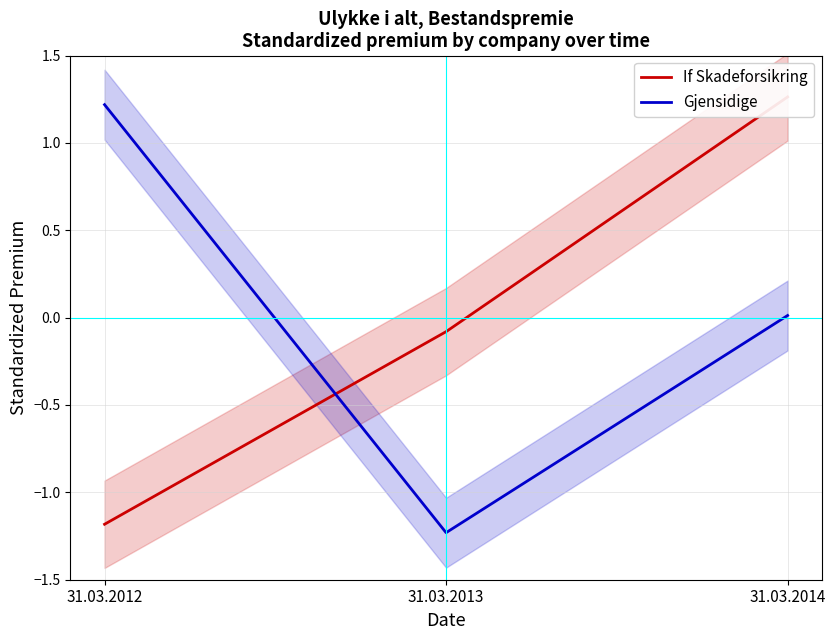

Which series has the widest spread of values?

Gjensidige